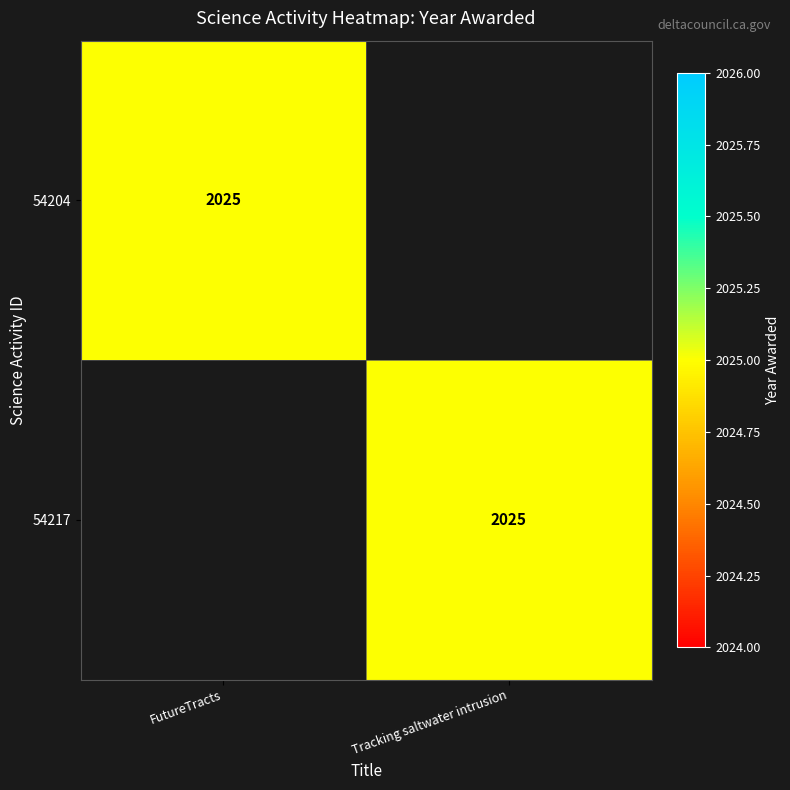

The 54217 series shows 937 at Tracking saltwater intrusion. True or false?

False